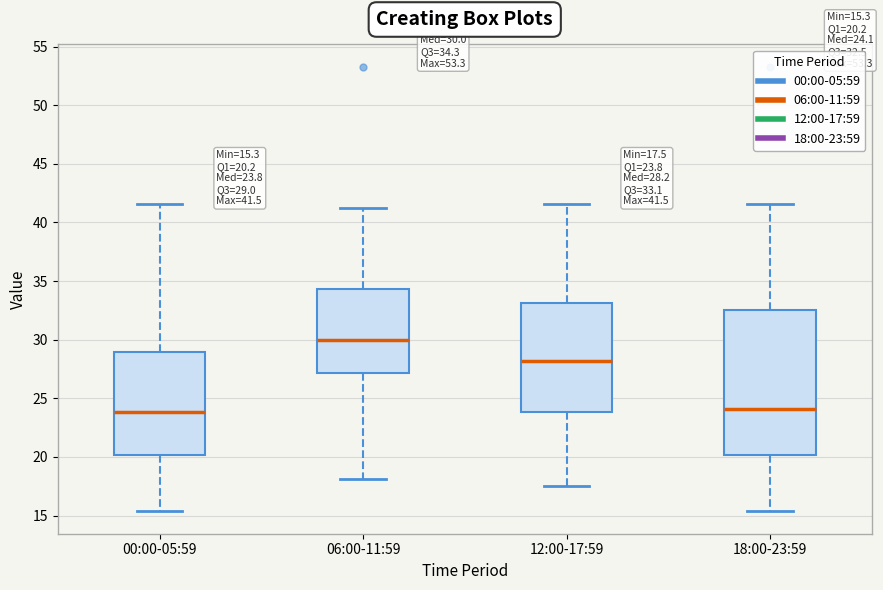

Comparing the boxes themselves (not the whiskers), which one is the tallest?

18:00-23:59